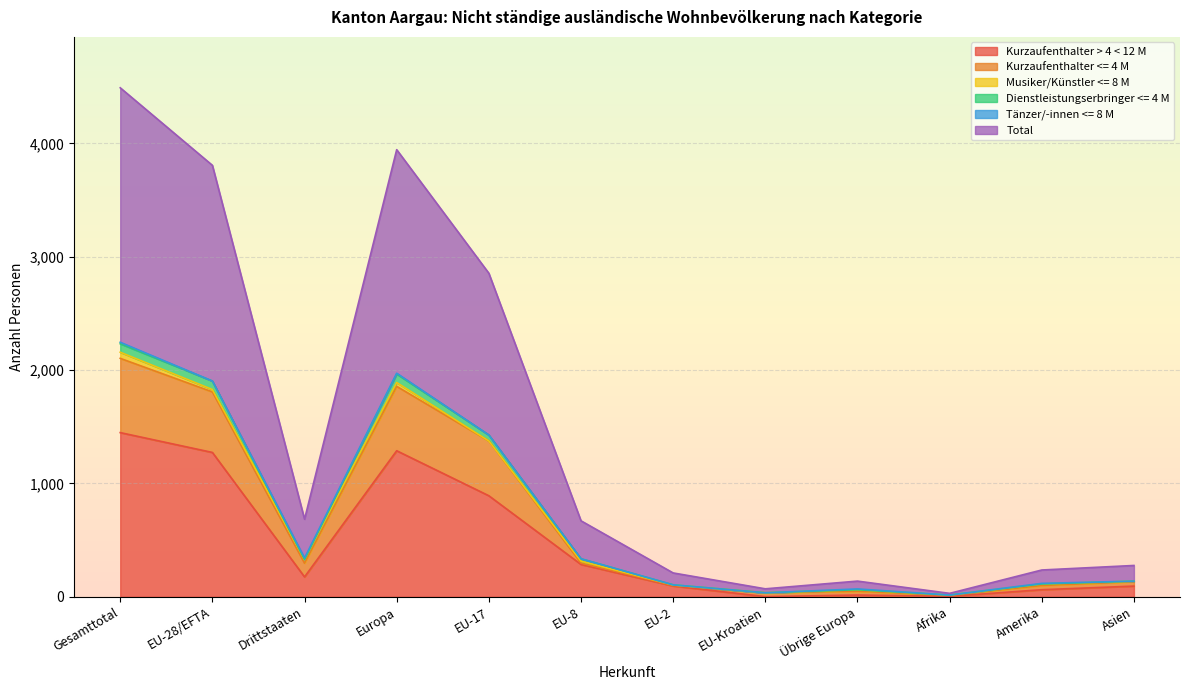

At which label does Kurzaufenthalter > 4 < 12 M reach its peak?

Gesamttotal